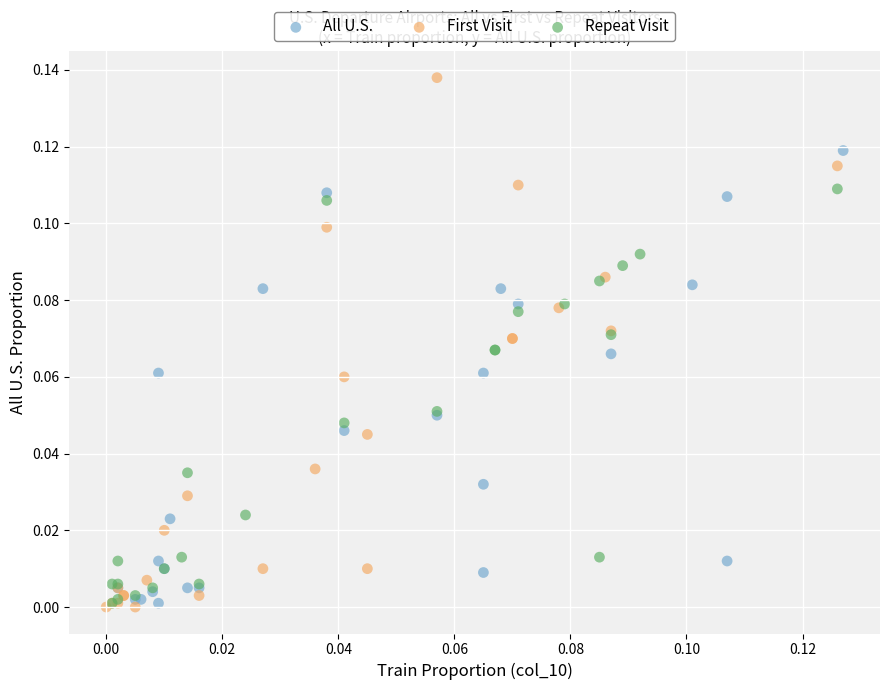

Which series has the widest spread of Y values?

First Visit